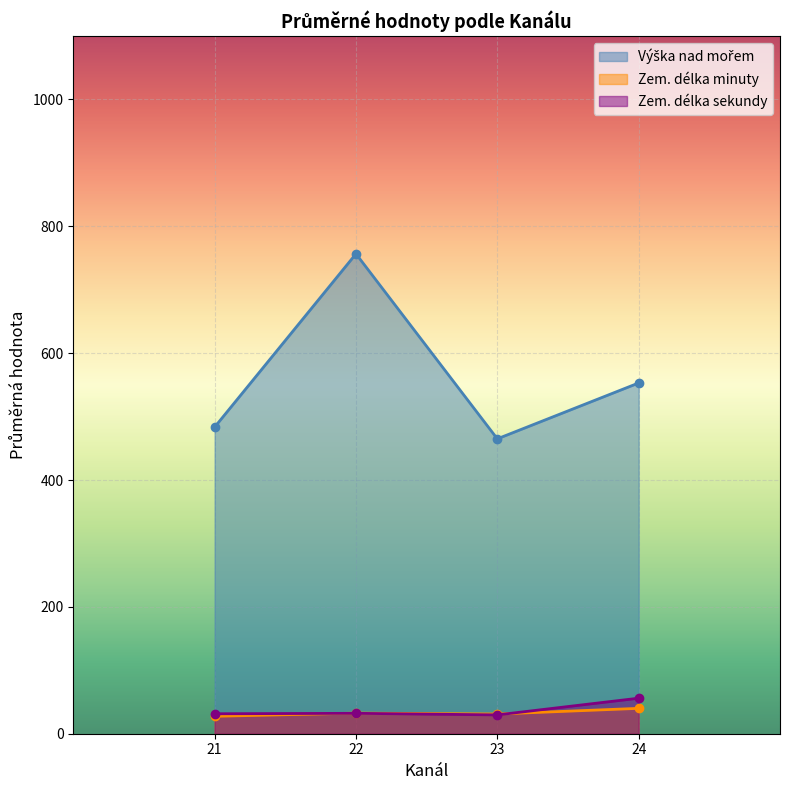

What is the value of the Zem. délka minuty point at the 4th from the left?

40.0